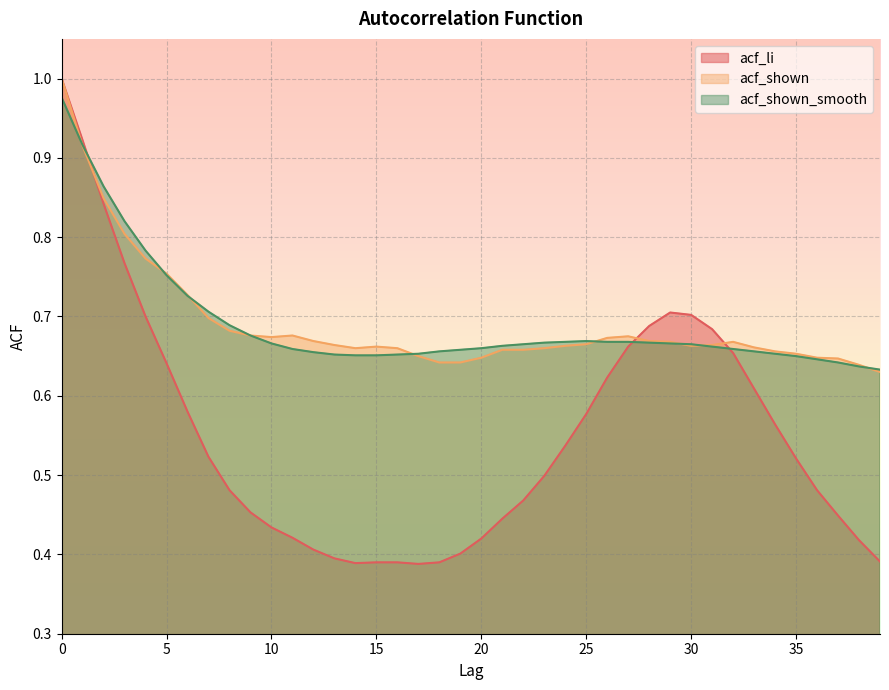

At which label does acf_li reach its minimum?

17